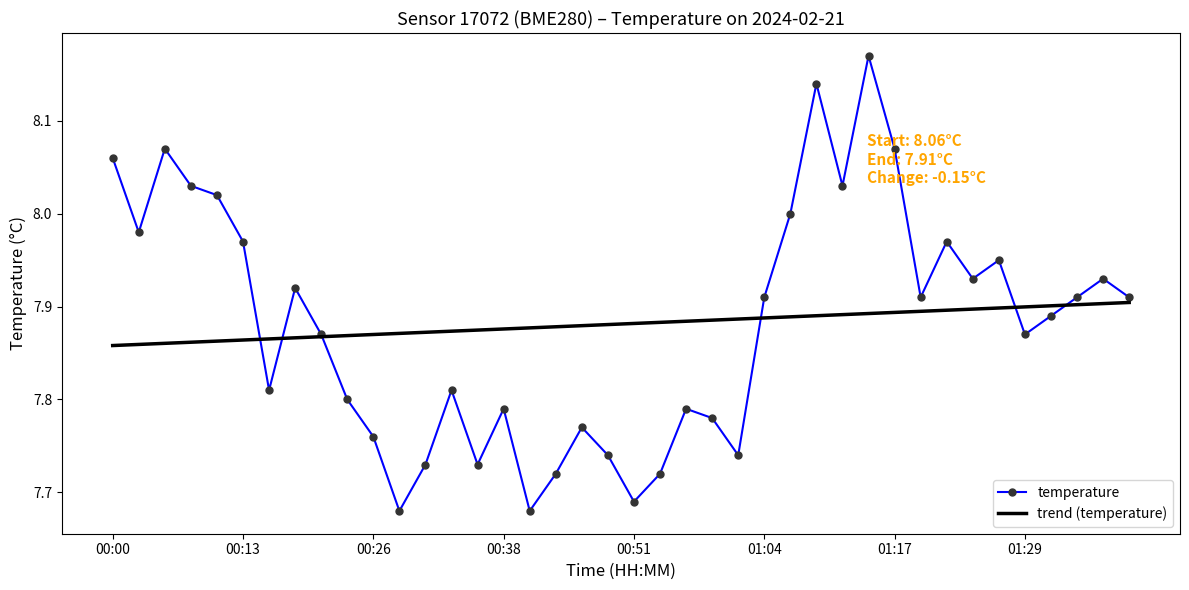

Rank the series by their maximum value, from lowest to highest.

trend (temperature), temperature